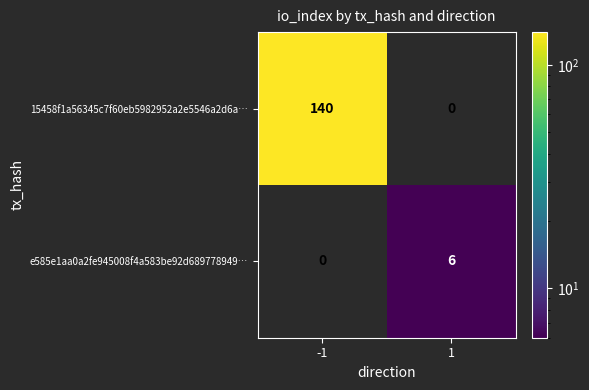

Rank the categories by e585e1aa0a2fe945008f4a583be92d689778949… value from lowest to highest.

-1, 1